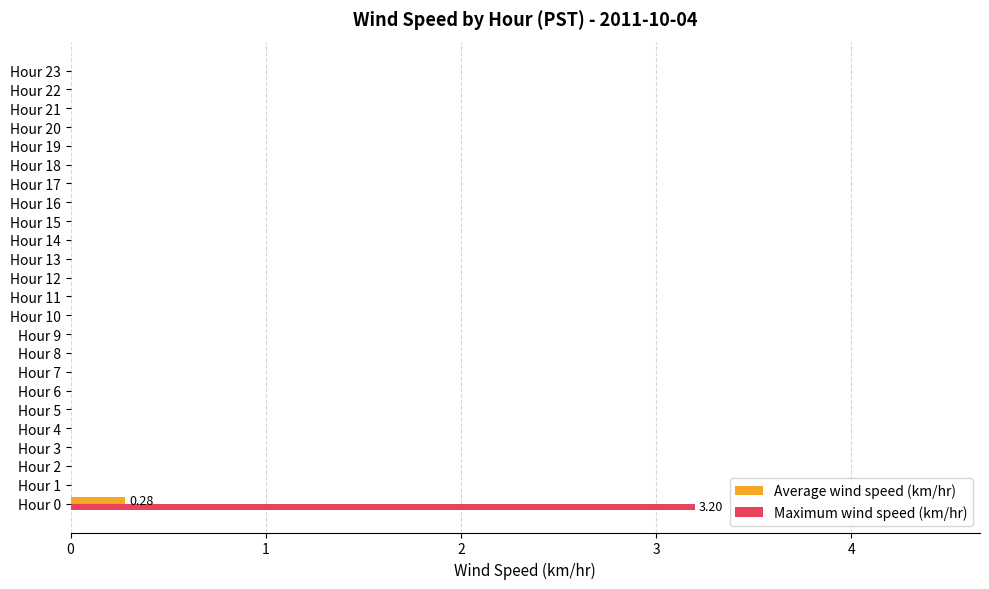

At which category is the sum across all series the highest?

Hour 0